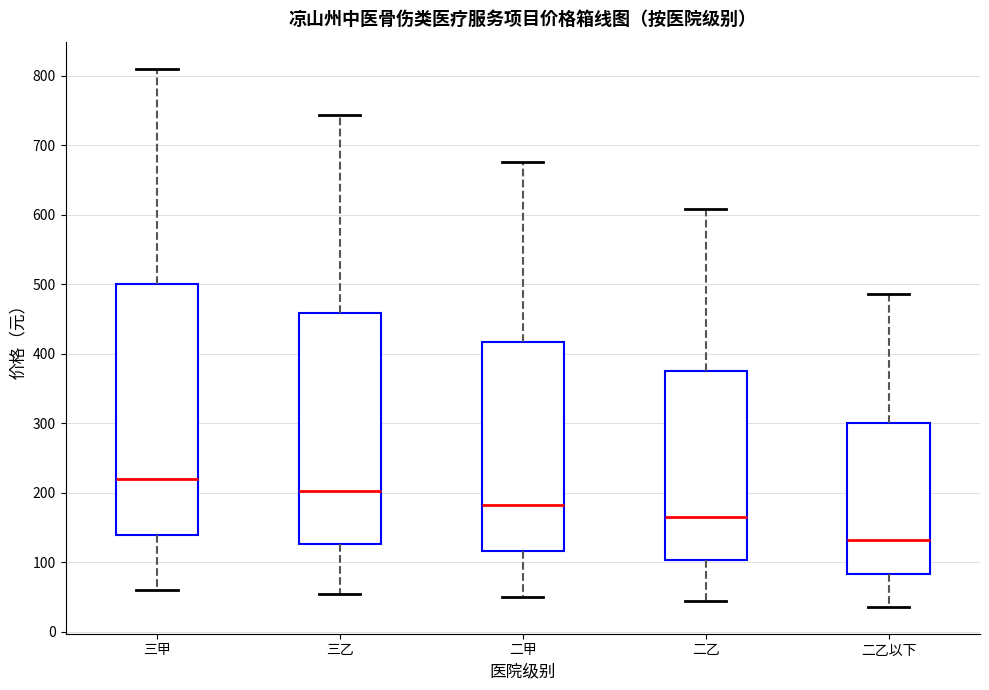

Where is the upper edge of the box for 二乙以下 on the y-axis? The values are not printed on the chart, so give them approximately, as read against the axis.

300